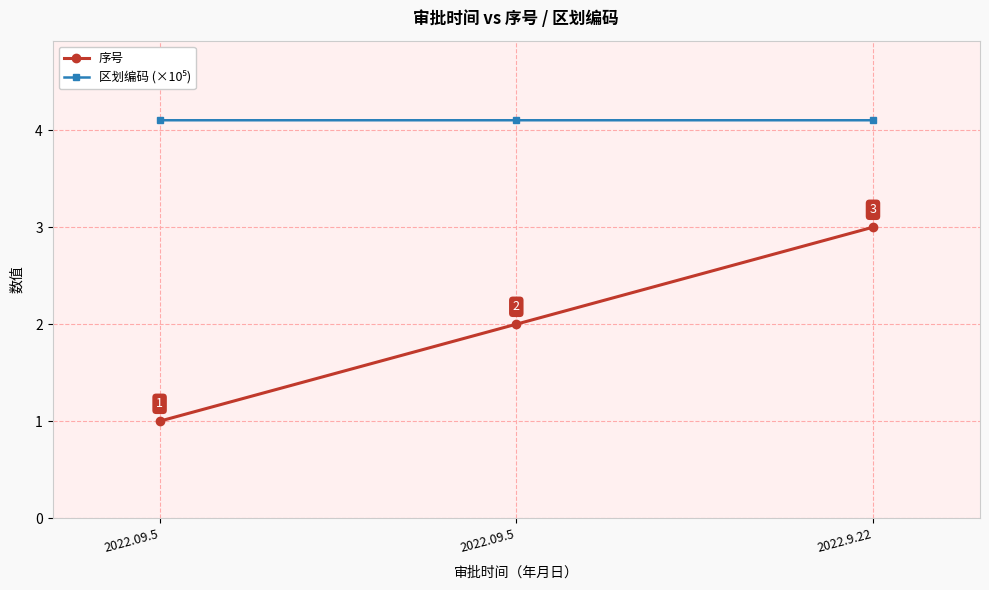

Does the chart display data point markers on the line(s)?

Yes